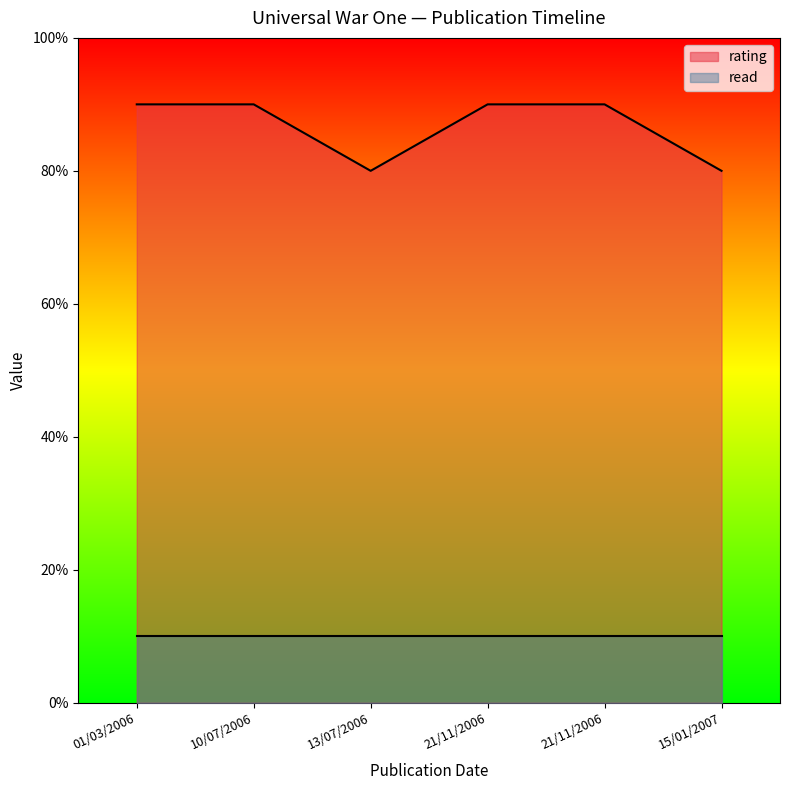

Which label corresponds to the smallest value in the chart?

13/07/2006